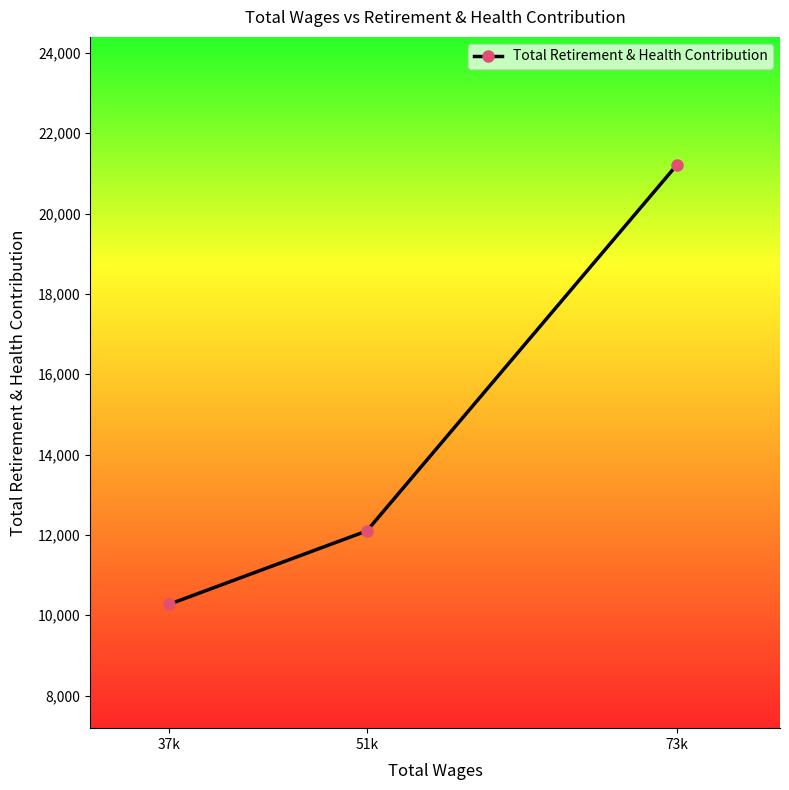

Rank the categories by value from highest to lowest.

73k, 51k, 37k